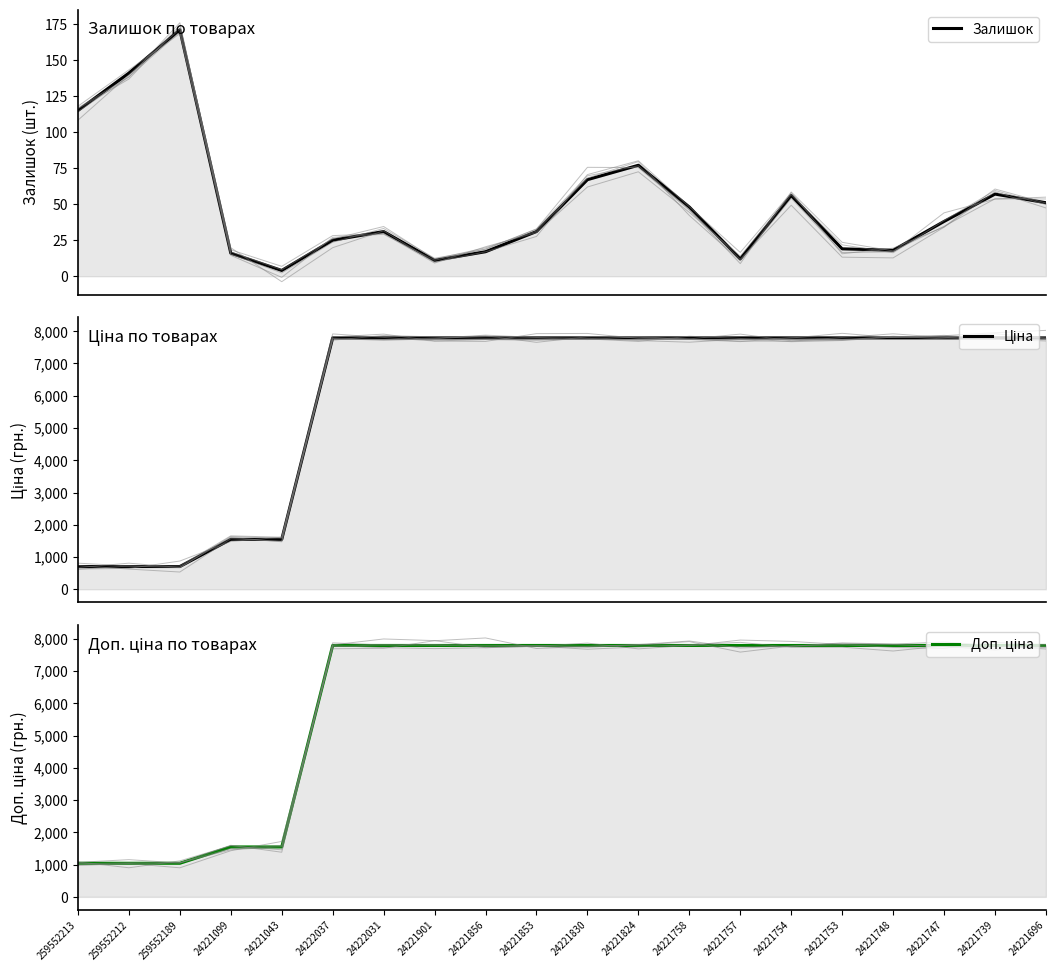

Is it true that Доп. ціна equals 7792.9 at 24221739?

True